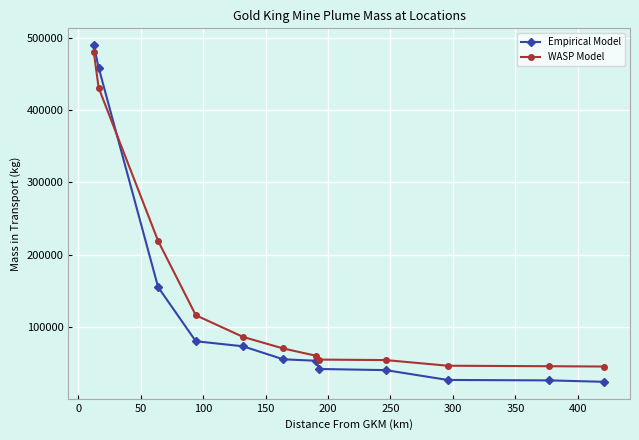

What is the difference between the maximum and minimum values in the WASP Model series?

436000